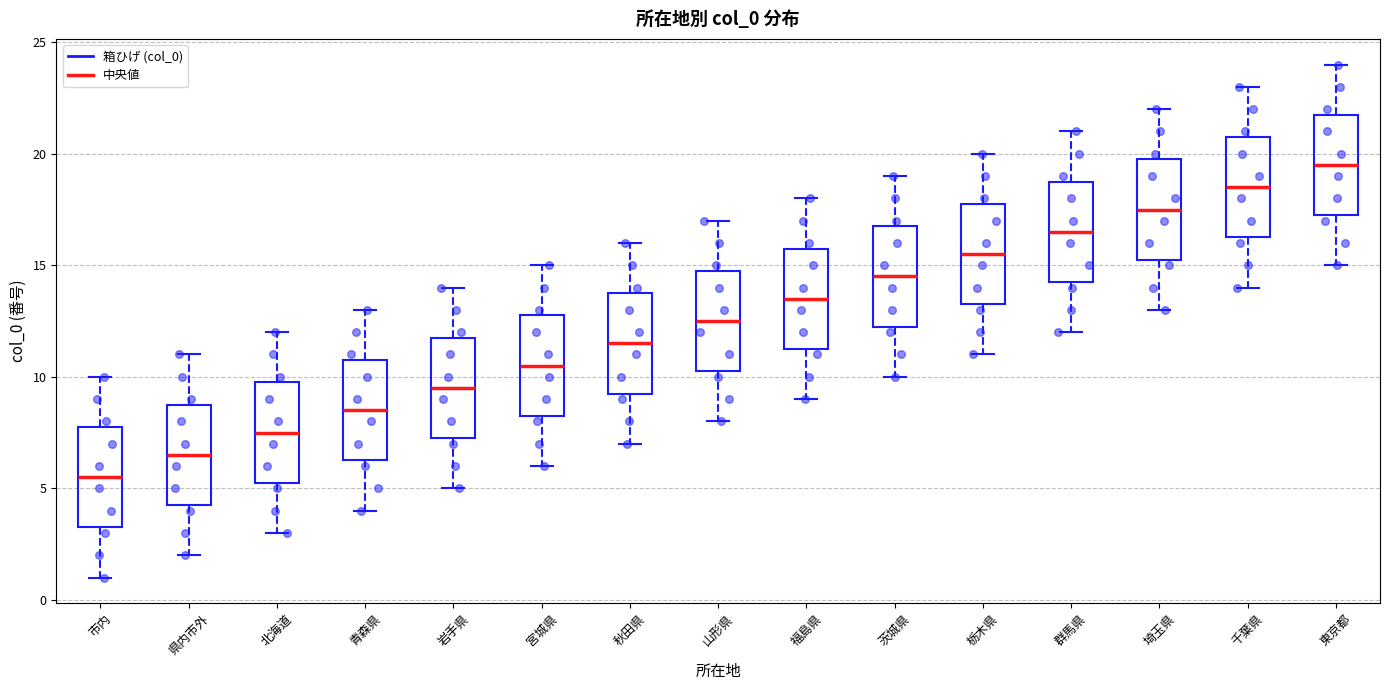

Reading left to right, read every box against the y-axis: the position of its median line, the range the box covers, and the ends of its whiskers. The values are not printed on the chart, so give them approximately, as read against the axis.

市内: median 5.5, box 3.5 to 8.0, whiskers 1.0 to 10.0
県内市外: median 6.5, box 4.5 to 9.0, whiskers 2.0 to 11.0
北海道: median 7.5, box 5.5 to 10.0, whiskers 3.0 to 12.0
青森県: median 8.5, box 6.5 to 11.0, whiskers 4.0 to 13.0
岩手県: median 9.5, box 7.5 to 12.0, whiskers 5.0 to 14.0
宮城県: median 10.5, box 8.5 to 13.0, whiskers 6.0 to 15.0
秋田県: median 11.5, box 9.5 to 14.0, whiskers 7.0 to 16.0
山形県: median 12.5, box 10.5 to 15.0, whiskers 8.0 to 17.0
福島県: median 13.5, box 11.5 to 16.0, whiskers 9.0 to 18.0
茨城県: median 14.5, box 12.5 to 17.0, whiskers 10.0 to 19.0
栃木県: median 15.5, box 13.5 to 18.0, whiskers 11.0 to 20.0
群馬県: median 16.5, box 14.5 to 19.0, whiskers 12.0 to 21.0
埼玉県: median 17.5, box 15.5 to 20.0, whiskers 13.0 to 22.0
千葉県: median 18.5, box 16.5 to 21.0, whiskers 14.0 to 23.0
東京都: median 19.5, box 17.5 to 22.0, whiskers 15.0 to 24.0